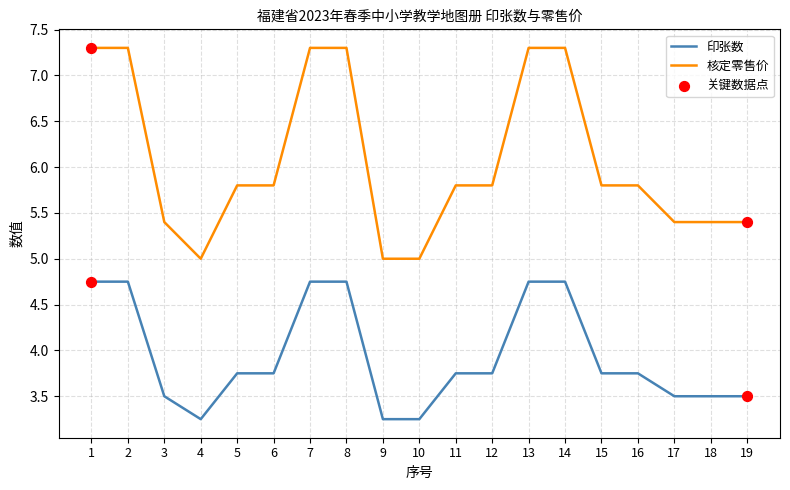

Which series has the widest spread of values?

核定零售价